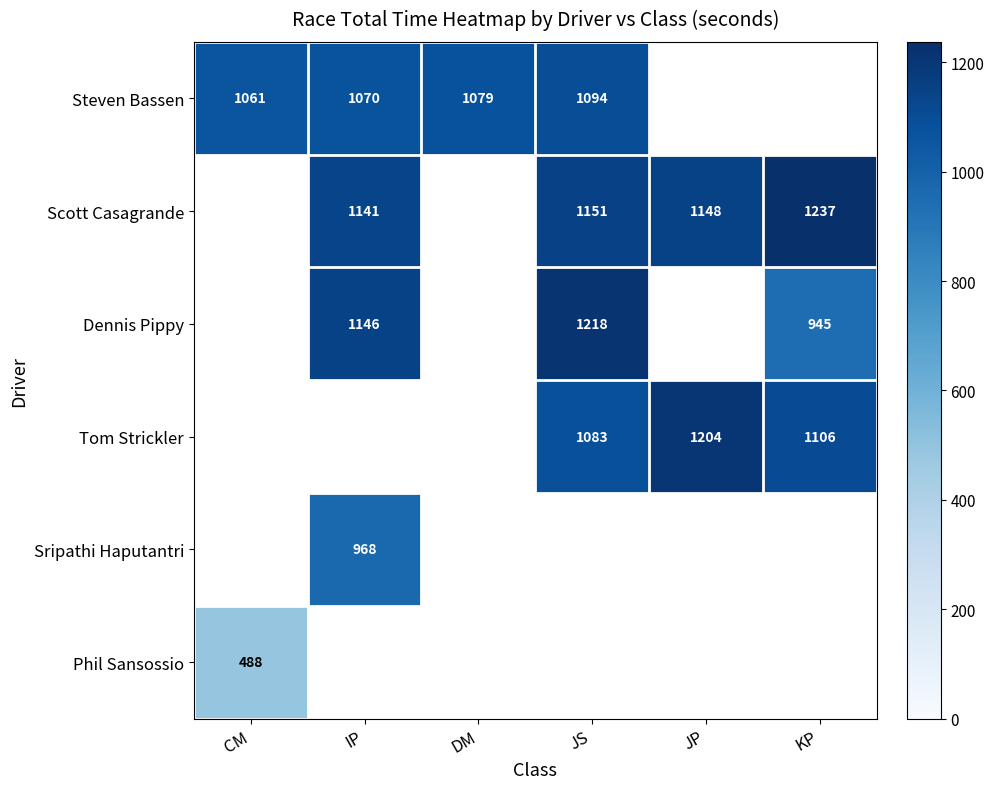

What is the minimum value shown in the chart?

488.3